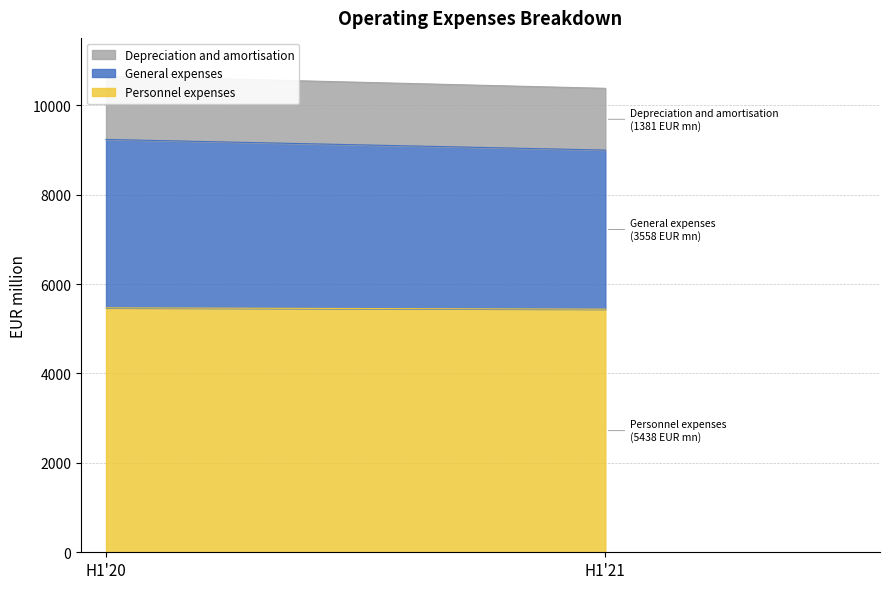

Is it true that H1'21 equals 5438 at Personnel expenses?

True